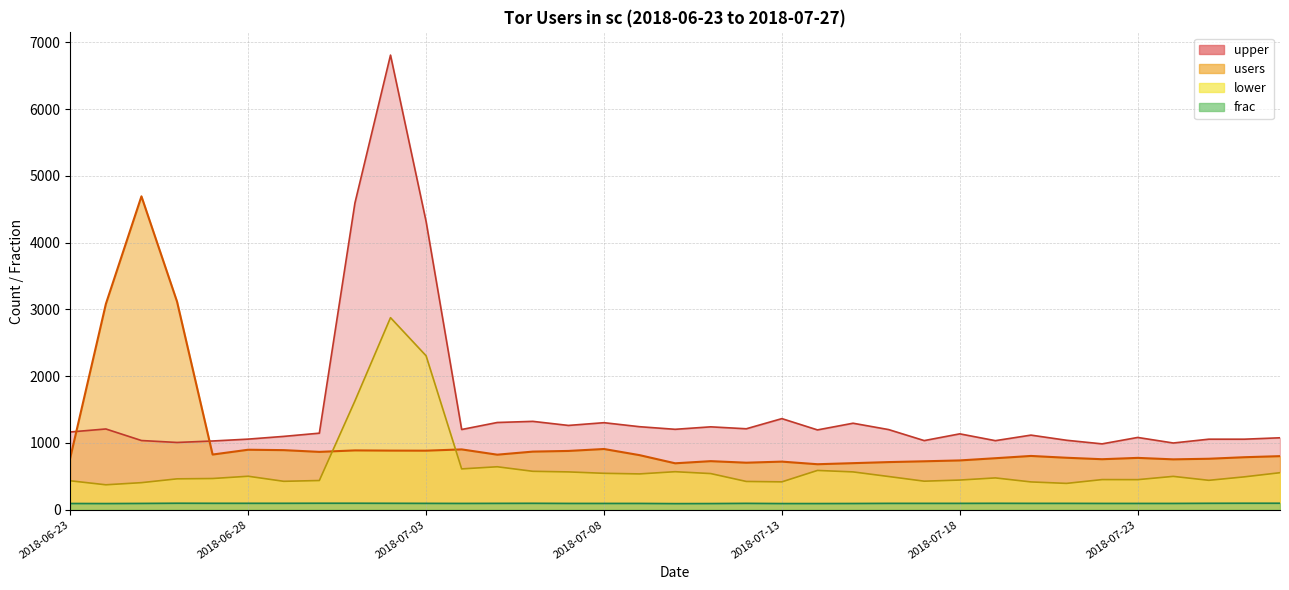

What is the difference between the second highest and minimum values in the upper series?

3607